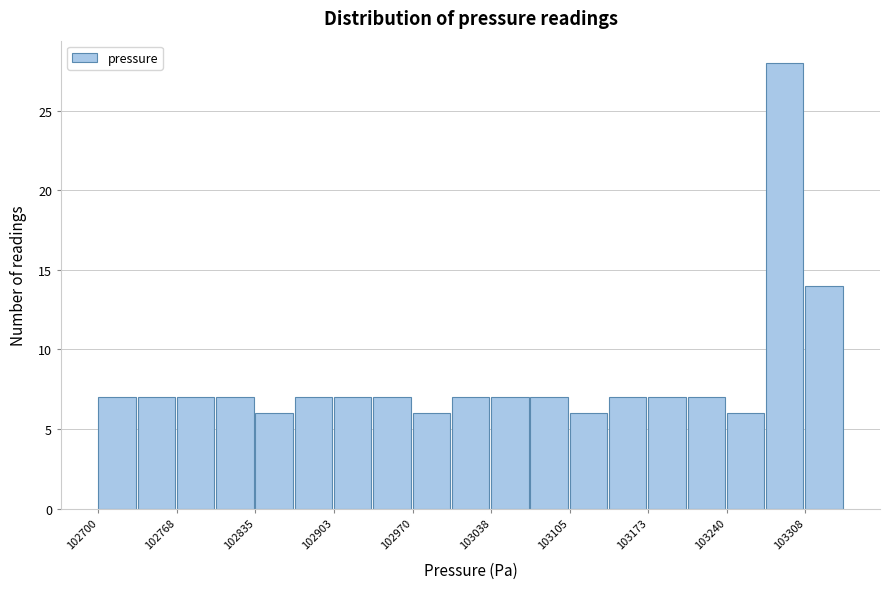

Around what value on the x-axis is the tallest bar? Give the approximate position of its centre, as read against the axis.

103290